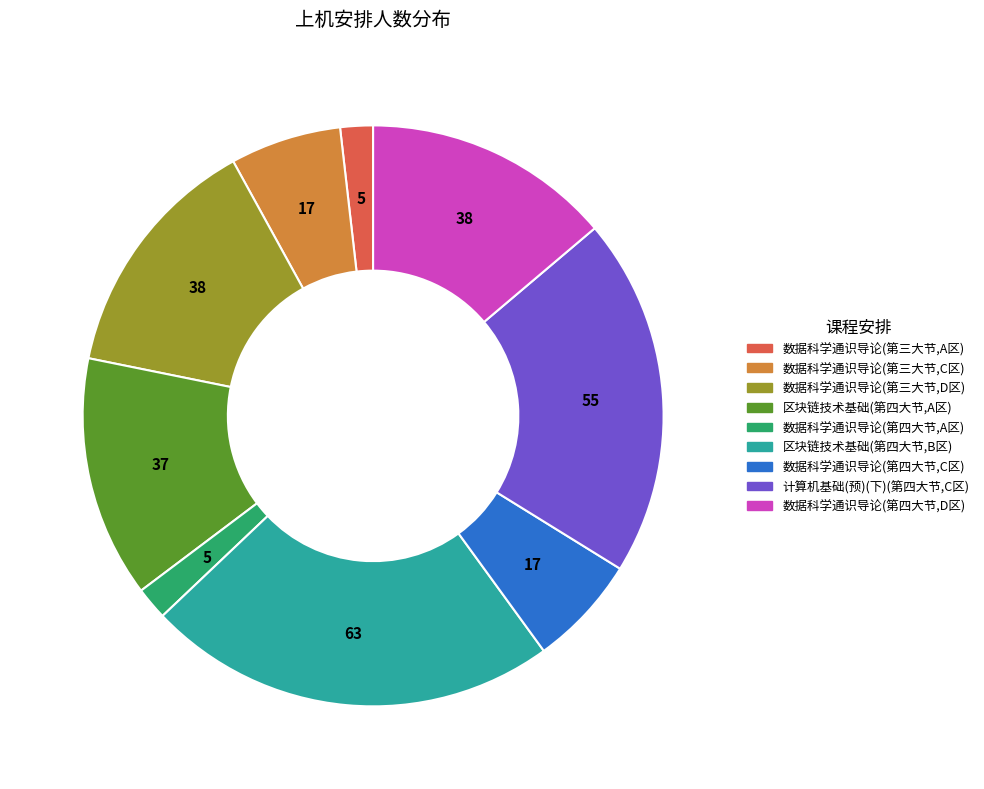

Which slice is the largest?

区块链技术基础(第四大节,B区)